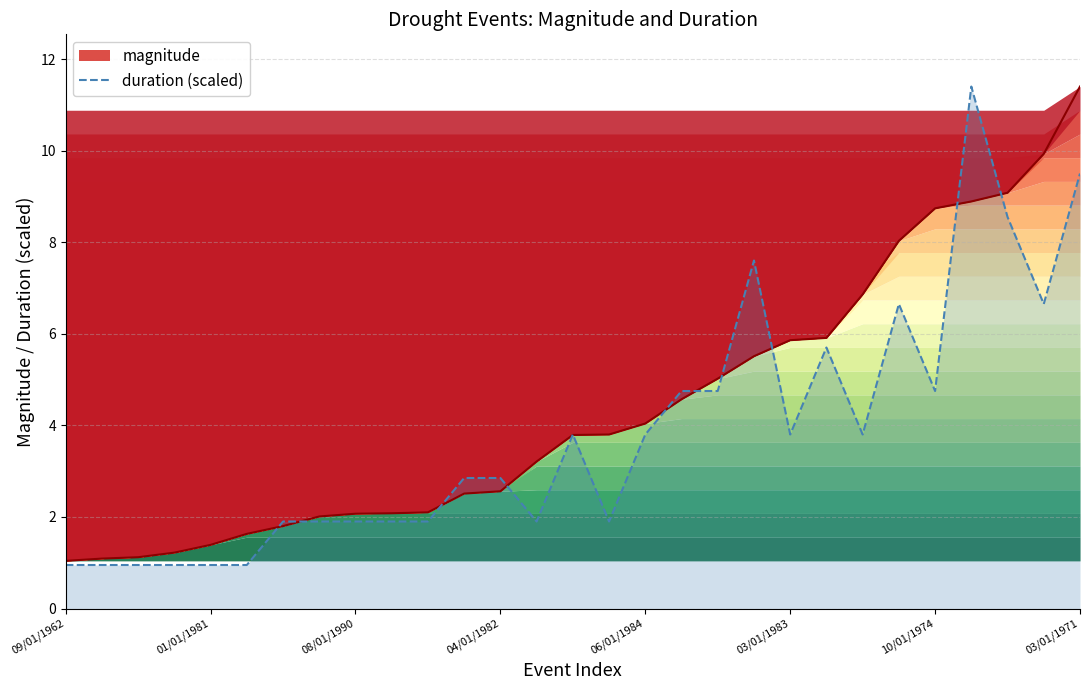

At 06/01/1984, list the series in order from smallest to largest.

duration, magnitude